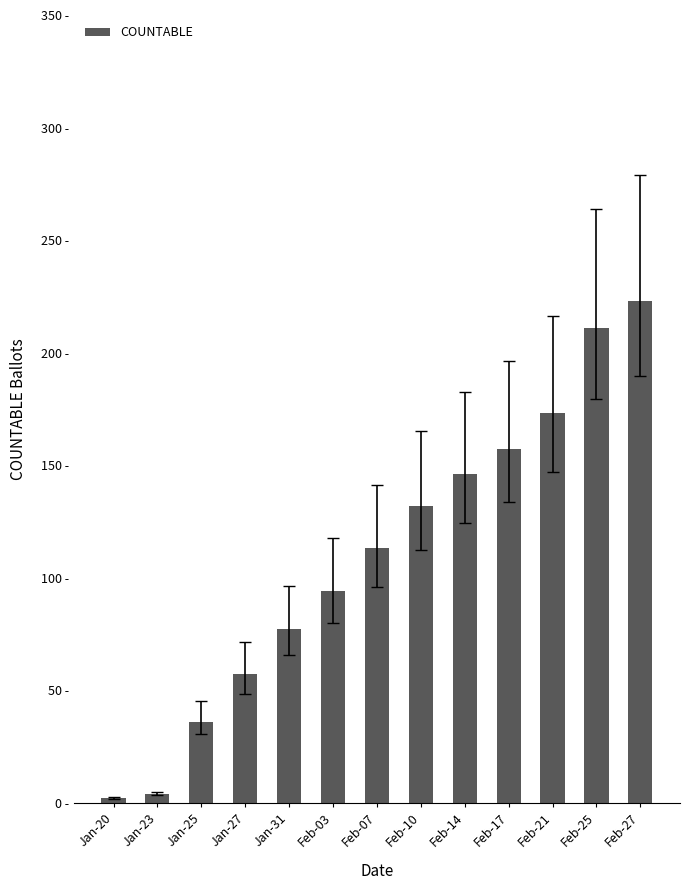

Where is the data nearest to the value 112?

Feb-07